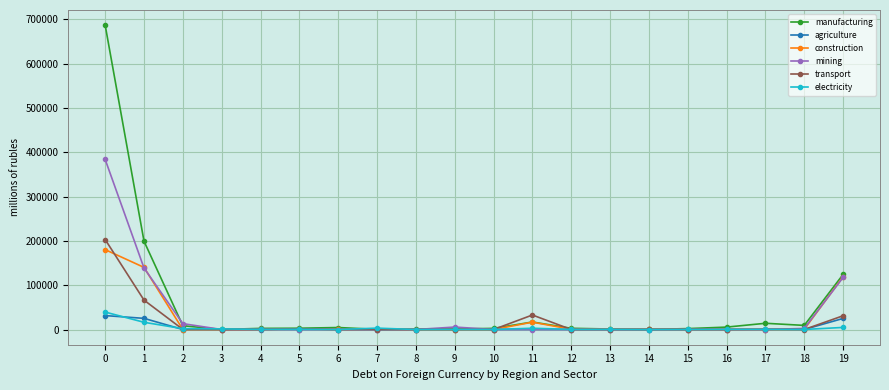

How many data points does each series have?

20